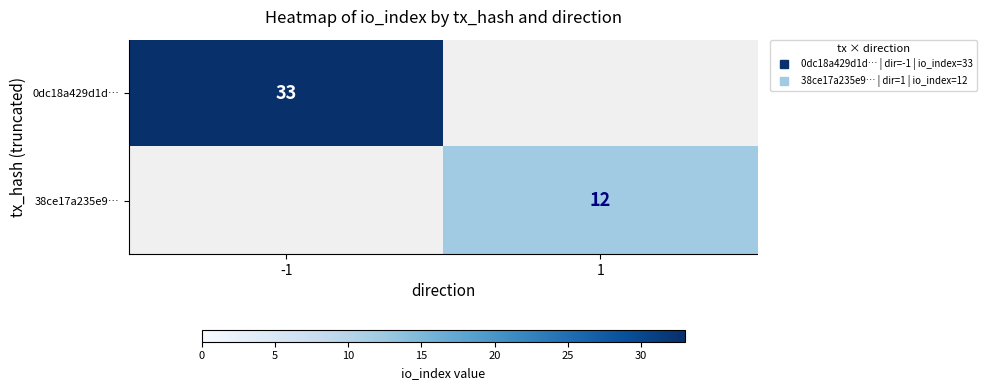

True or false: 0dc18a429d1d… has a value of 14.8 at -1.

False